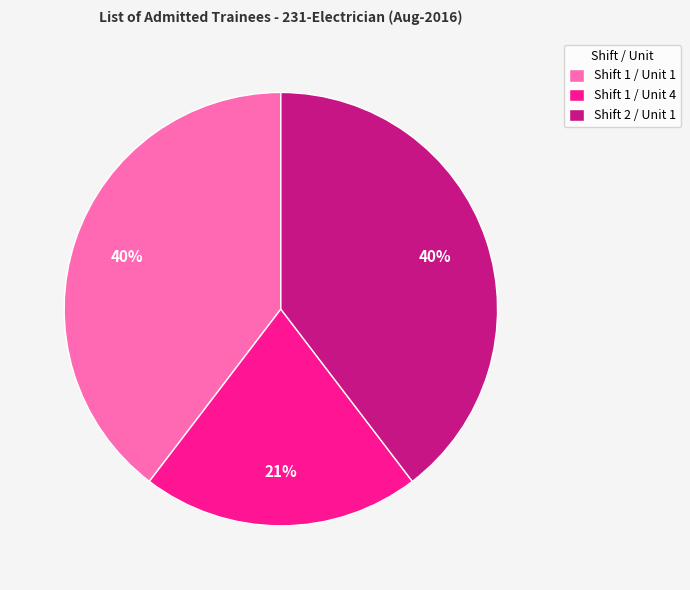

Does any single category account for the majority?

No